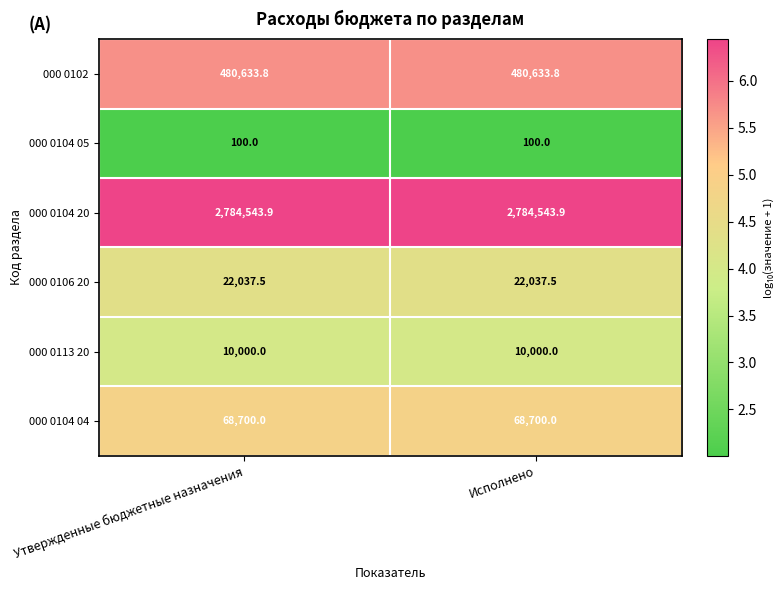

List the series in order of their peak value, highest first.

000 0104 20, 000 0102, 000 0104 04, 000 0106 20, 000 0113 20, 000 0104 05